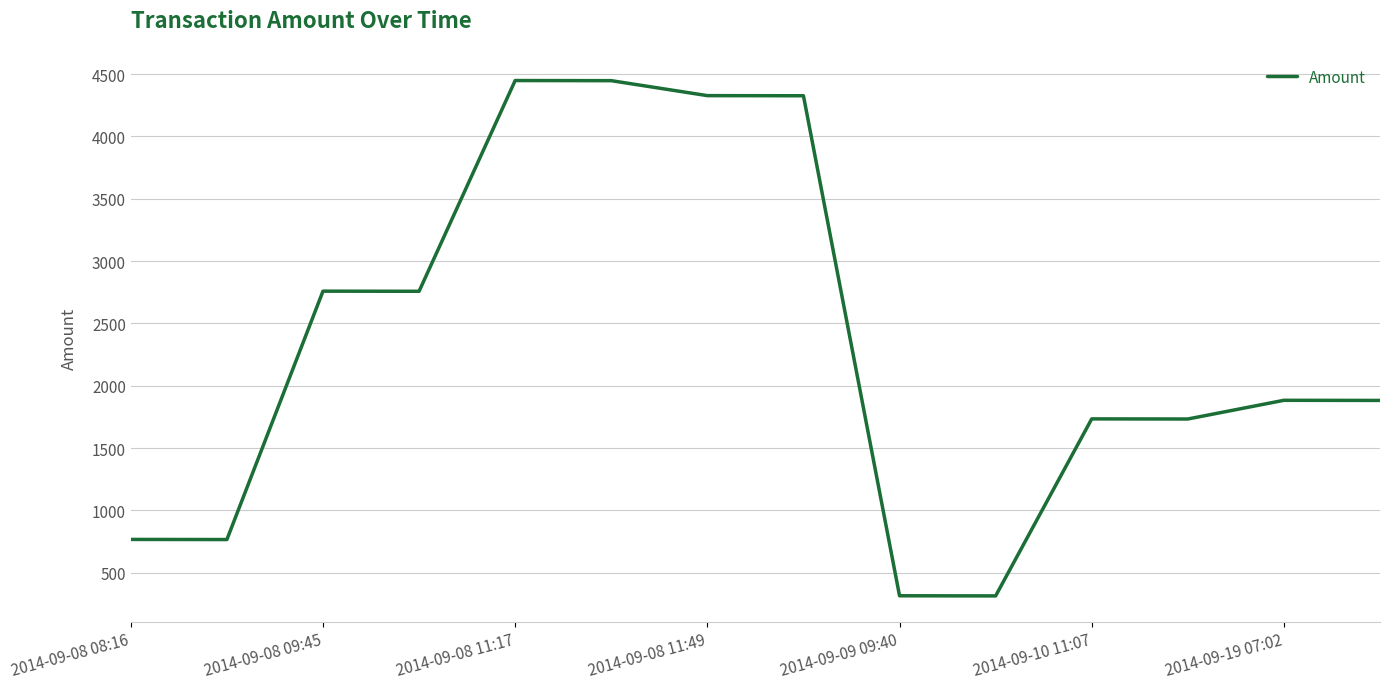

What is the maximum value shown in the chart?

4448.0